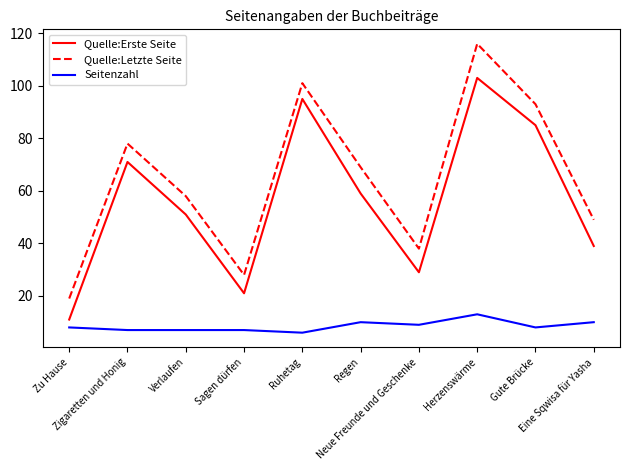

The value of Quelle:Letzte Seite at Gute Brücke is 93. True or false?

True